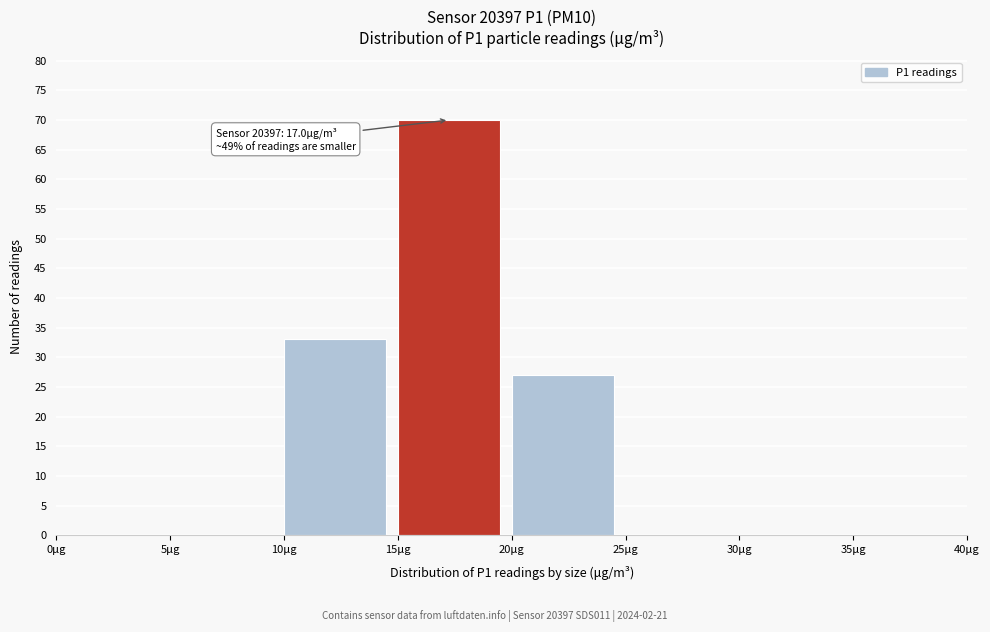

Which range on the x-axis has the tallest bar?

15 to 20